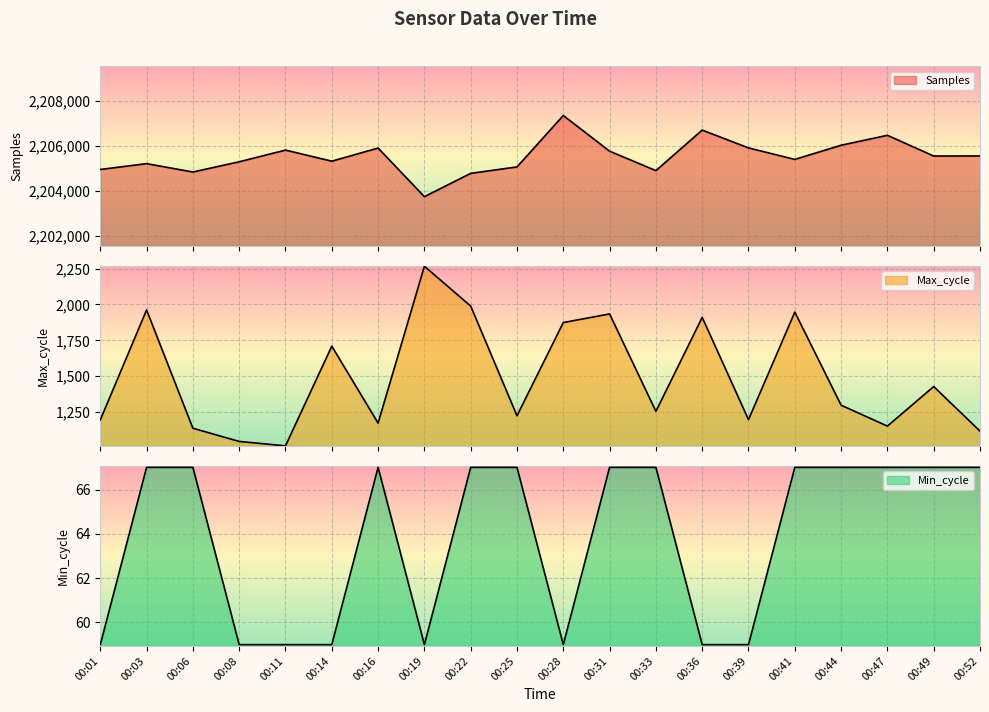

What is the value of the Samples point at the 11th from the left?

2207355